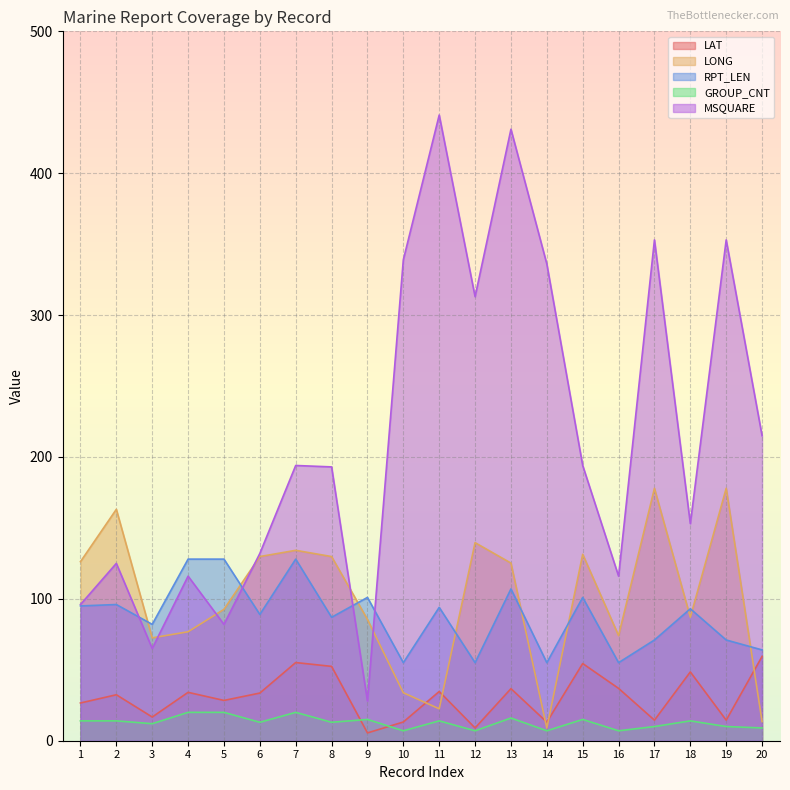

What is the minimum value shown in the chart?

5.5